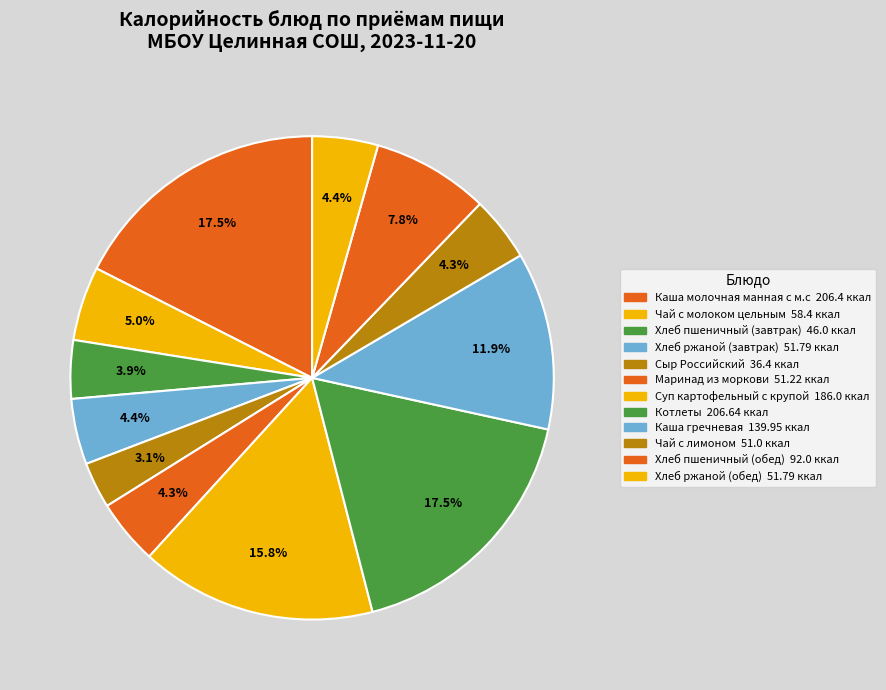

To the nearest percent, what is the combined percentage of Чай с молоком цельным and Каша молочная манная с м.с?

22%